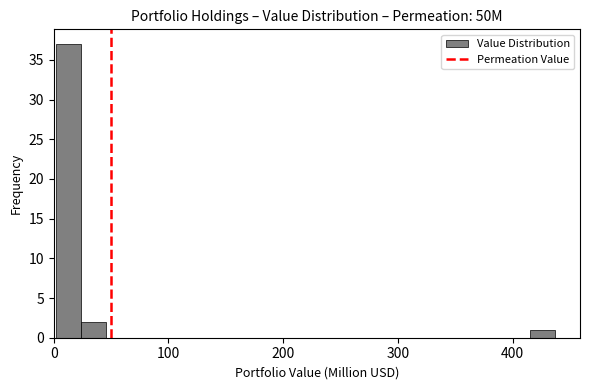

Read against the x-axis, roughly where is the centre of the tallest bar?

10